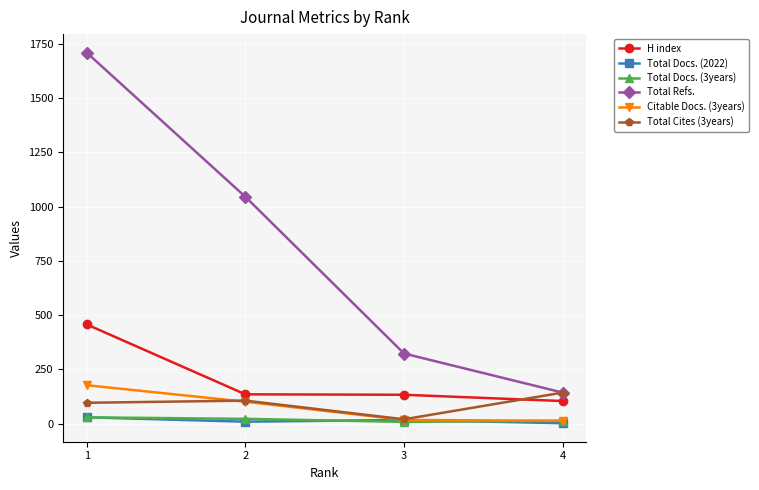

The value of Citable Docs. (3years) at 1 is 177. True or false?

True